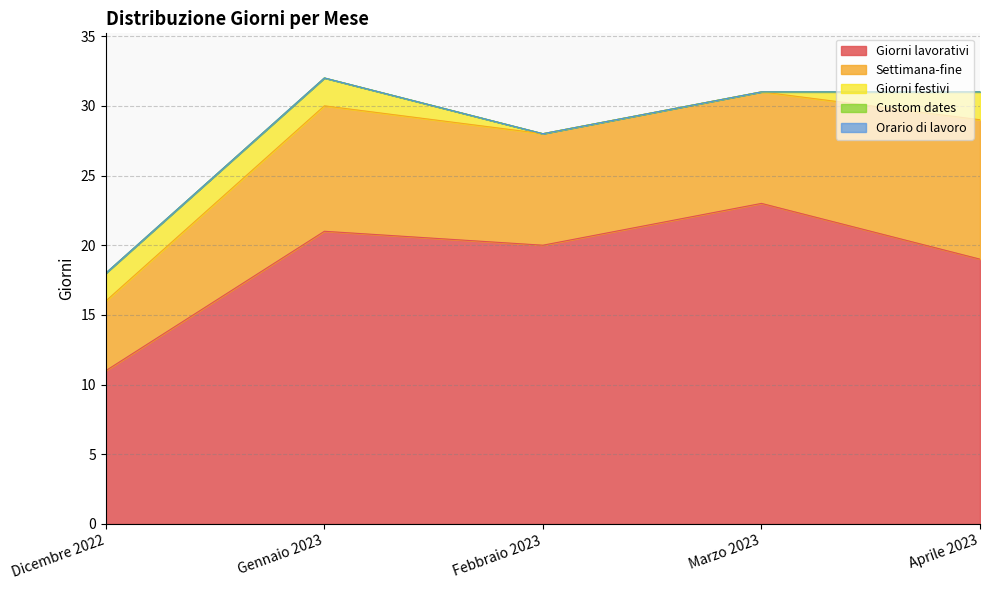

What is the label of the 4th point from the right?

Gennaio 2023